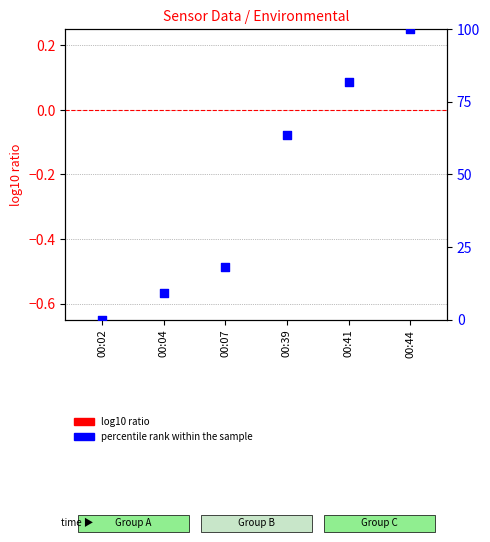

Which series has the largest total across all categories?

percentile rank within the sample